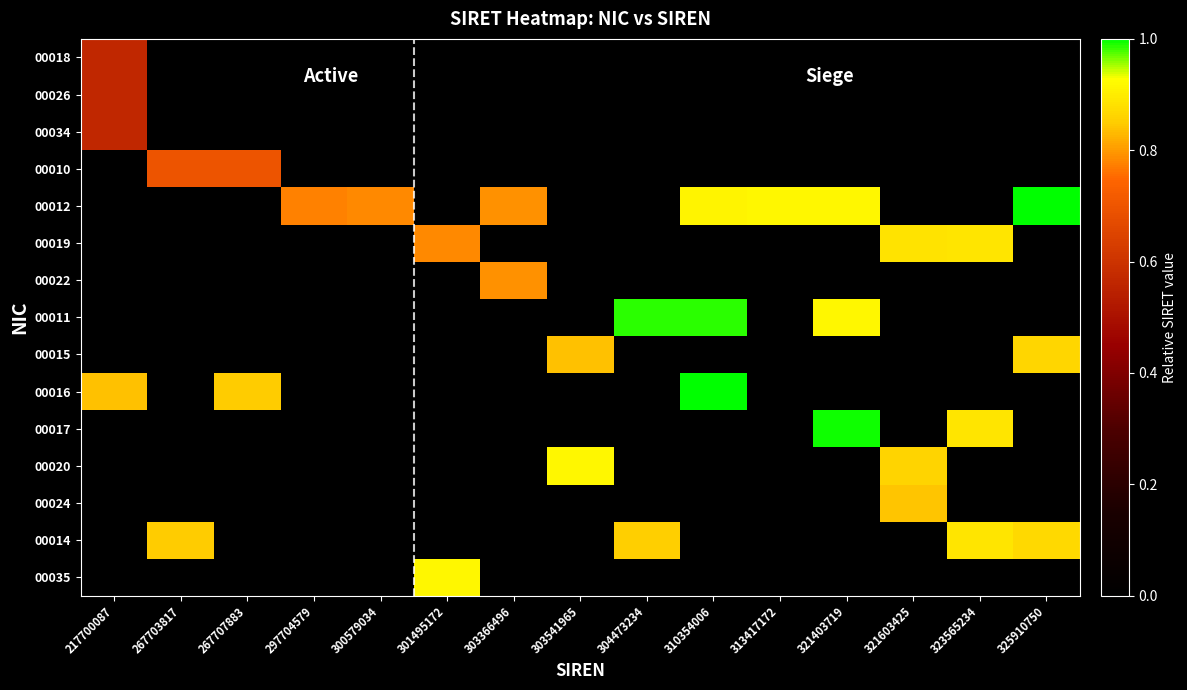

Reading left to right, list all the values displayed in this chart.

00018: 217700087=0.6	267703817=0.0	267707883=0.0	297704579=0.0	300579034=0.0	301495172=0.0	303366496=0.0	303541965=0.0	304473234=0.0	310354006=0.0	313417172=0.0	321403719=0.0	321603425=0.0	323565234=0.0	325910750=0.0
00026: 217700087=0.6	267703817=0.0	267707883=0.0	297704579=0.0	300579034=0.0	301495172=0.0	303366496=0.0	303541965=0.0	304473234=0.0	310354006=0.0	313417172=0.0	321403719=0.0	321603425=0.0	323565234=0.0	325910750=0.0
00034: 217700087=0.6	267703817=0.0	267707883=0.0	297704579=0.0	300579034=0.0	301495172=0.0	303366496=0.0	303541965=0.0	304473234=0.0	310354006=0.0	313417172=0.0	321403719=0.0	321603425=0.0	323565234=0.0	325910750=0.0
00010: 217700087=0.0	267703817=0.7	267707883=0.7	297704579=0.0	300579034=0.0	301495172=0.0	303366496=0.0	303541965=0.0	304473234=0.0	310354006=0.0	313417172=0.0	321403719=0.0	321603425=0.0	323565234=0.0	325910750=0.0
00012: 217700087=0.0	267703817=0.0	267707883=0.0	297704579=0.8	300579034=0.8	301495172=0.0	303366496=0.8	303541965=0.0	304473234=0.0	310354006=0.9	313417172=0.9	321403719=0.9	321603425=0.0	323565234=0.0	325910750=1.0
00019: 217700087=0.0	267703817=0.0	267707883=0.0	297704579=0.0	300579034=0.0	301495172=0.8	303366496=0.0	303541965=0.0	304473234=0.0	310354006=0.0	313417172=0.0	321403719=0.0	321603425=0.9	323565234=0.9	325910750=0.0
00022: 217700087=0.0	267703817=0.0	267707883=0.0	297704579=0.0	300579034=0.0	301495172=0.0	303366496=0.8	303541965=0.0	304473234=0.0	310354006=0.0	313417172=0.0	321403719=0.0	321603425=0.0	323565234=0.0	325910750=0.0
00011: 217700087=0.0	267703817=0.0	267707883=0.0	297704579=0.0	300579034=0.0	301495172=0.0	303366496=0.0	303541965=0.0	304473234=1.0	310354006=1.0	313417172=0.0	321403719=0.9	321603425=0.0	323565234=0.0	325910750=0.0
00015: 217700087=0.0	267703817=0.0	267707883=0.0	297704579=0.0	300579034=0.0	301495172=0.0	303366496=0.0	303541965=0.8	304473234=0.0	310354006=0.0	313417172=0.0	321403719=0.0	321603425=0.0	323565234=0.0	325910750=0.9
00016: 217700087=0.8	267703817=0.0	267707883=0.9	297704579=0.0	300579034=0.0	301495172=0.0	303366496=0.0	303541965=0.0	304473234=0.0	310354006=1.0	313417172=0.0	321403719=0.0	321603425=0.0	323565234=0.0	325910750=0.0
00017: 217700087=0.0	267703817=0.0	267707883=0.0	297704579=0.0	300579034=0.0	301495172=0.0	303366496=0.0	303541965=0.0	304473234=0.0	310354006=0.0	313417172=0.0	321403719=1.0	321603425=0.0	323565234=0.9	325910750=0.0
00020: 217700087=0.0	267703817=0.0	267707883=0.0	297704579=0.0	300579034=0.0	301495172=0.0	303366496=0.0	303541965=0.9	304473234=0.0	310354006=0.0	313417172=0.0	321403719=0.0	321603425=0.9	323565234=0.0	325910750=0.0
00024: 217700087=0.0	267703817=0.0	267707883=0.0	297704579=0.0	300579034=0.0	301495172=0.0	303366496=0.0	303541965=0.0	304473234=0.0	310354006=0.0	313417172=0.0	321403719=0.0	321603425=0.8	323565234=0.0	325910750=0.0
00014: 217700087=0.0	267703817=0.8	267707883=0.0	297704579=0.0	300579034=0.0	301495172=0.0	303366496=0.0	303541965=0.0	304473234=0.9	310354006=0.0	313417172=0.0	321403719=0.0	321603425=0.0	323565234=0.9	325910750=0.9
00035: 217700087=0.0	267703817=0.0	267707883=0.0	297704579=0.0	300579034=0.0	301495172=0.9	303366496=0.0	303541965=0.0	304473234=0.0	310354006=0.0	313417172=0.0	321403719=0.0	321603425=0.0	323565234=0.0	325910750=0.0